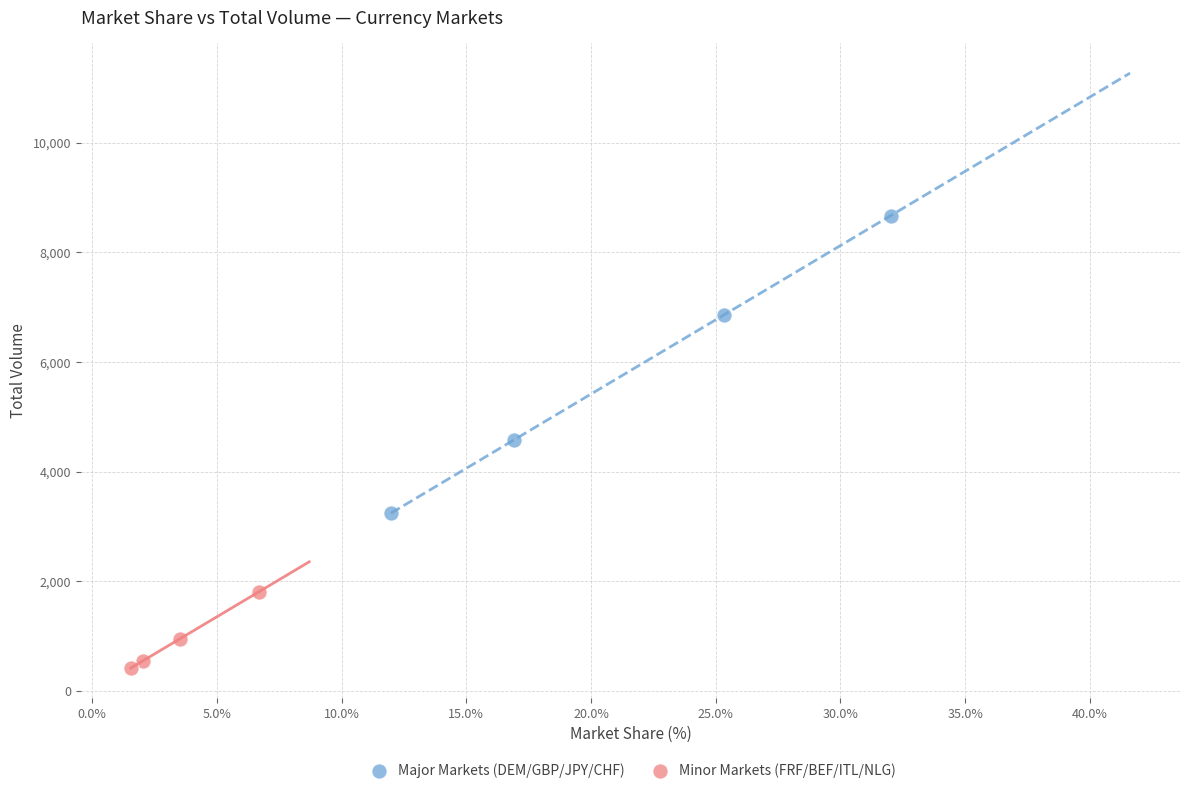

Which series has the widest spread of Y values?

Major Markets (DEM/GBP/JPY/CHF)